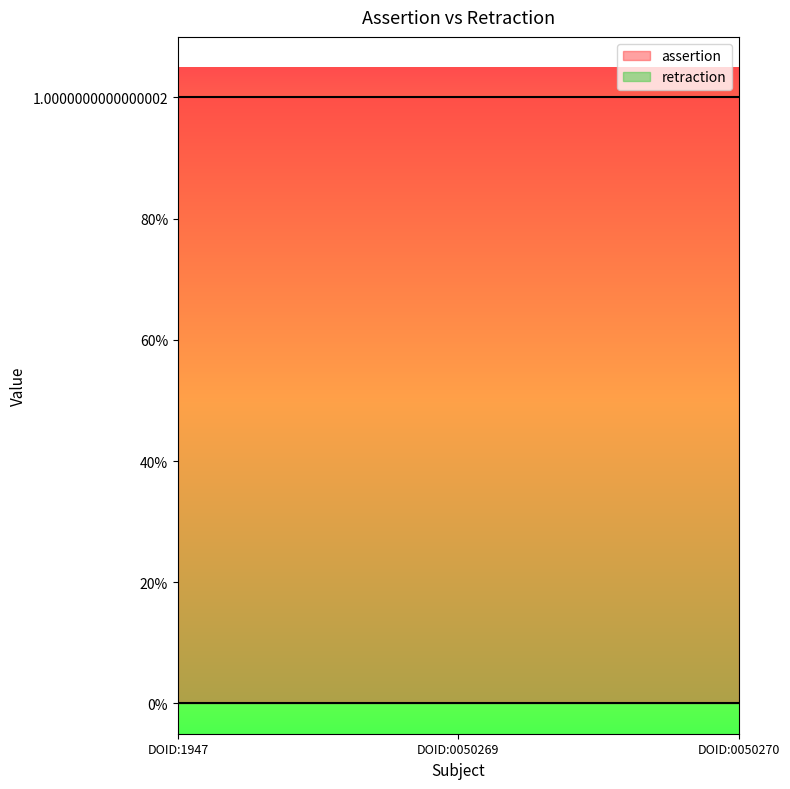

Reading left to right, extract all data points from this chart.

assertion: 1	1	1
retraction: 0	0	0